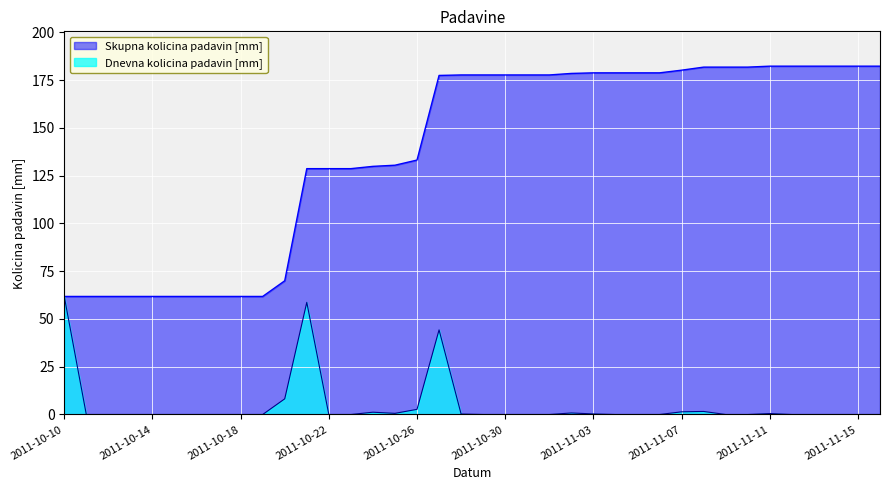

What is the difference between the maximum and second lowest values in the Dnevna kolicina padavin [mm] series?

61.8